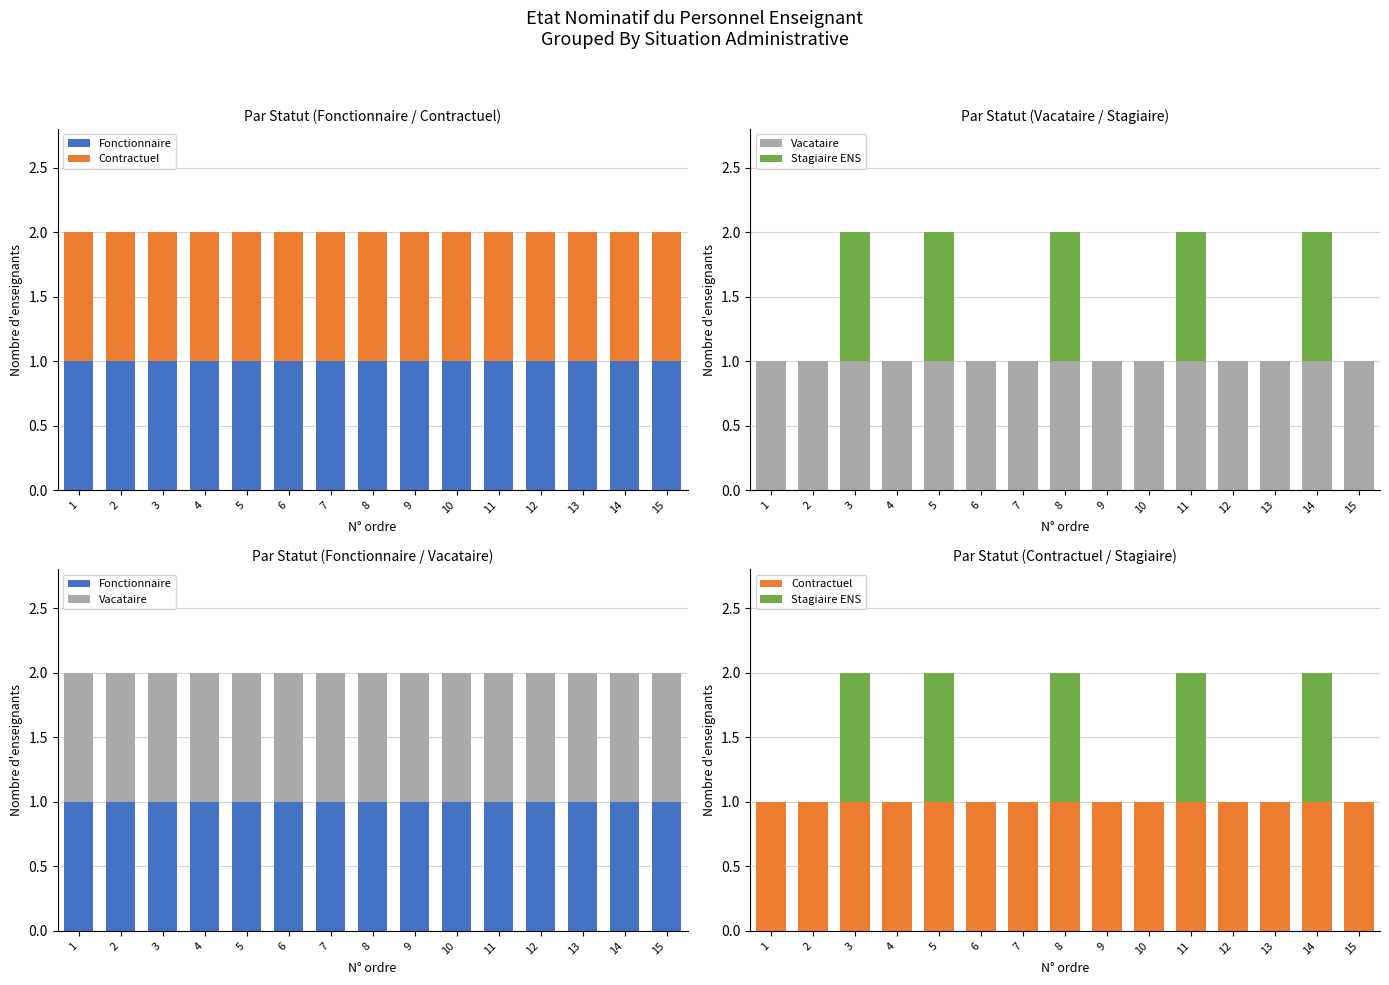

What is the total value across all series at 7?

3